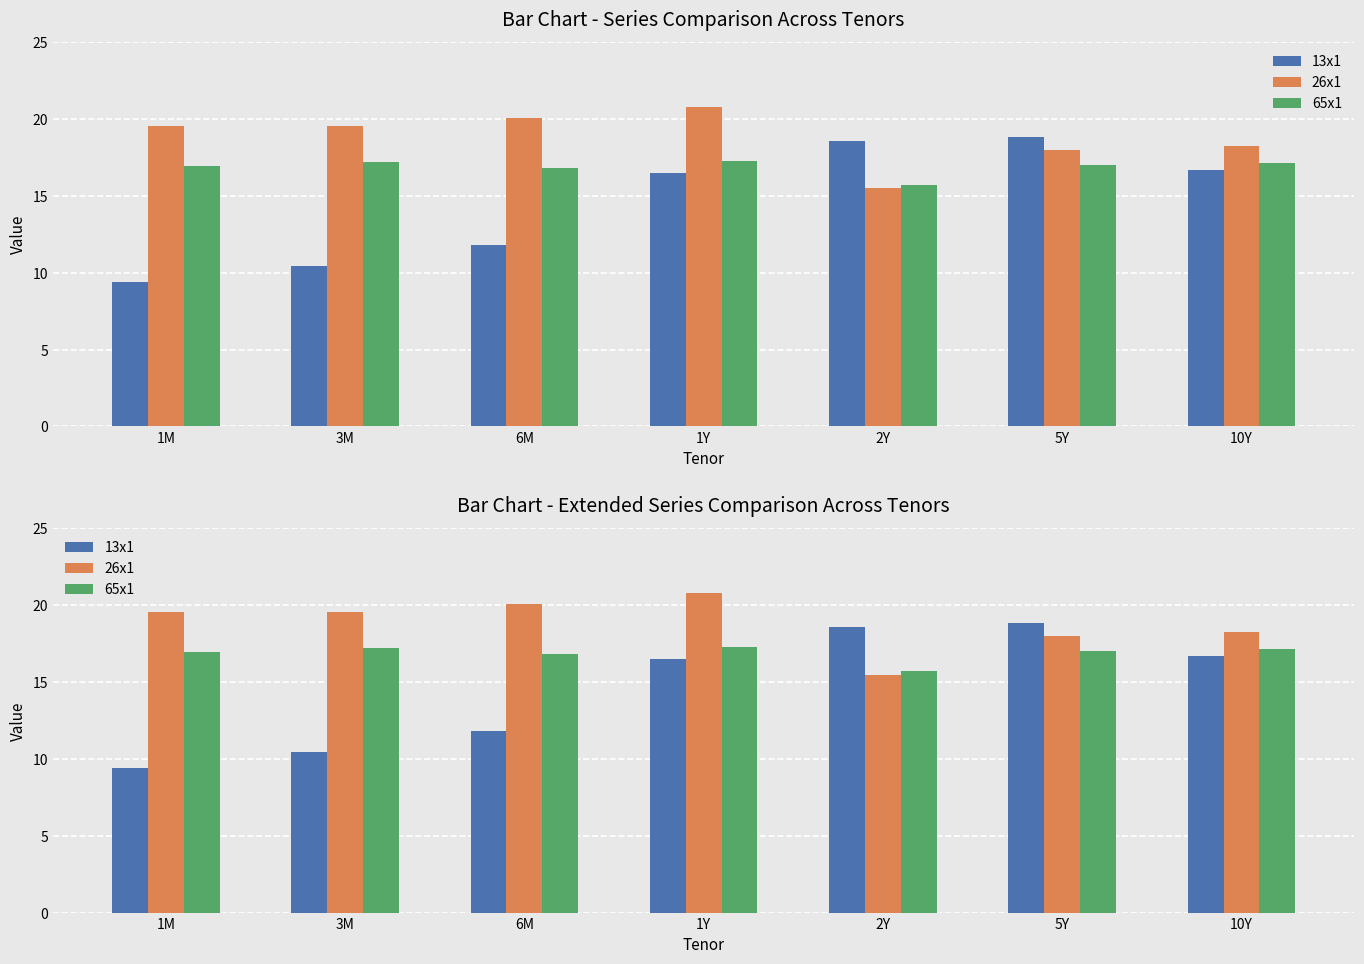

Which series has the largest total across all categories?

26x1